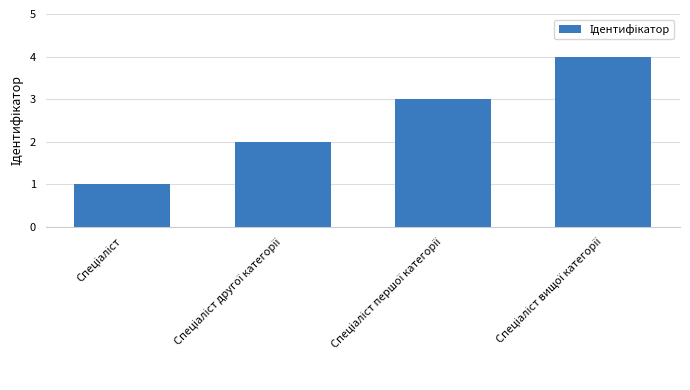

What is the difference between the second highest and minimum values?

2